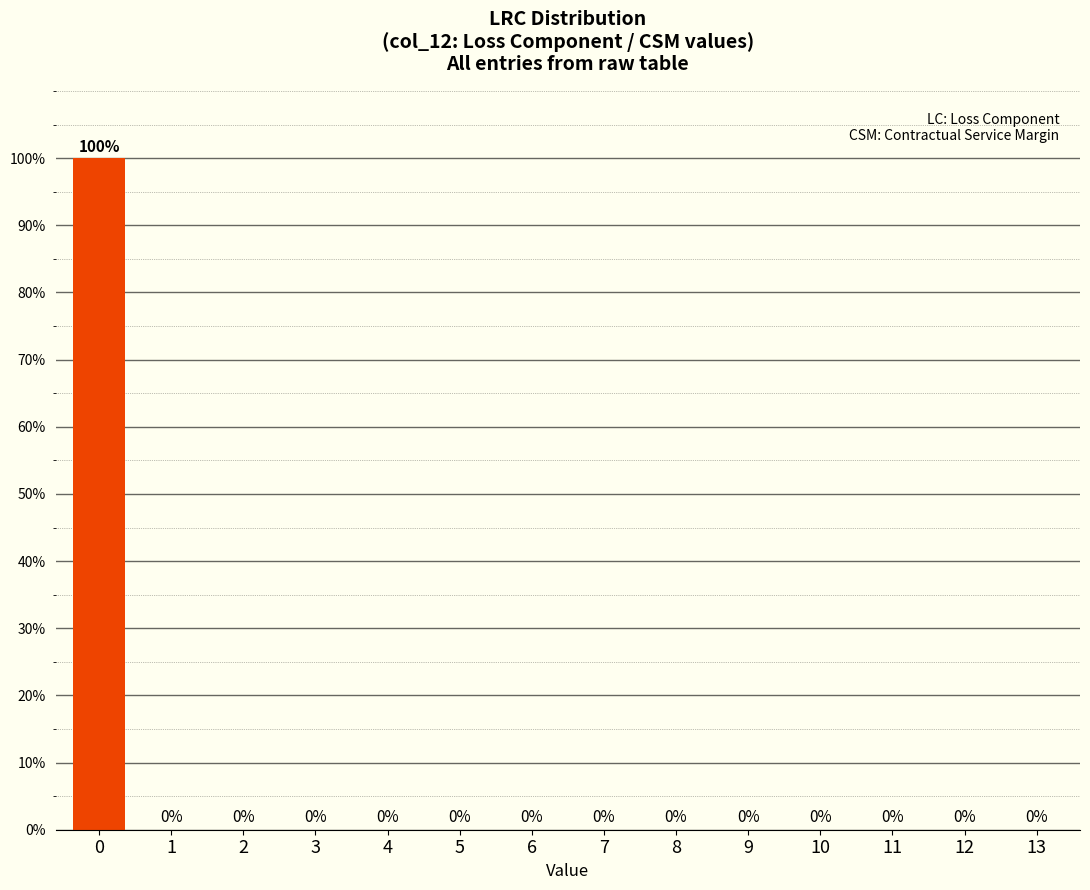

Reading left to right, what are all the values shown in this chart?

0=100	1=0	2=0	3=0	4=0	5=0	6=0	7=0	8=0	9=0	10=0	11=0	12=0	13=0